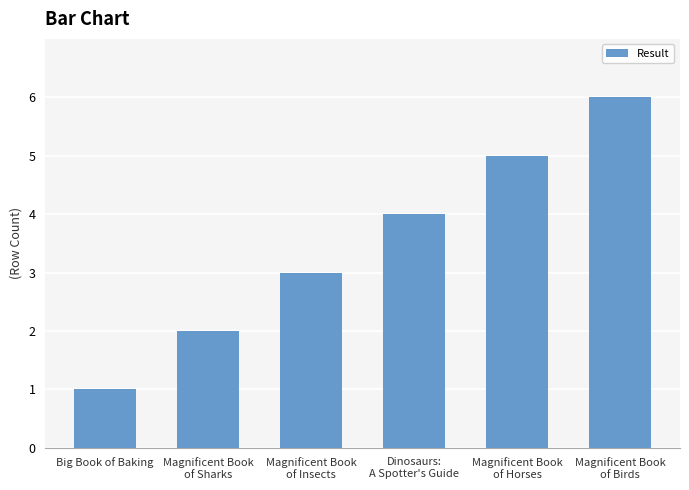

Which has a higher value, Magnificent Book
of Birds or Magnificent Book
of Insects?

Magnificent Book
of Birds